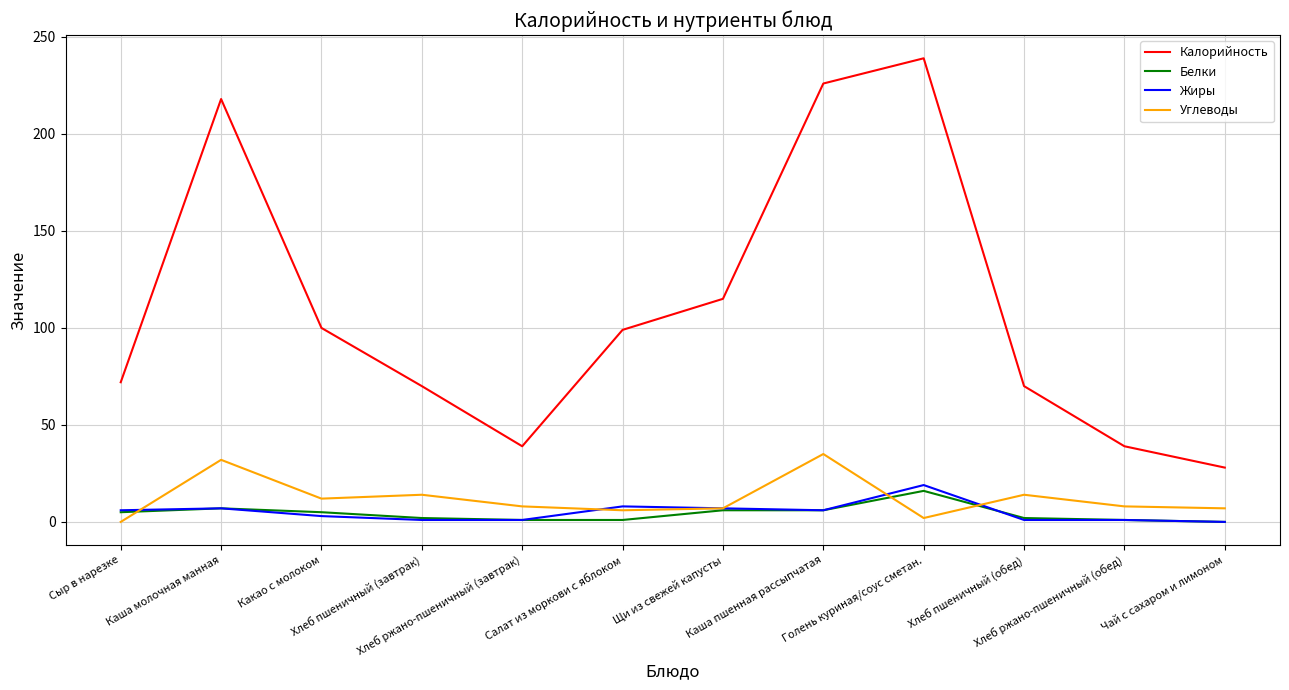

What is the greatest value displayed?

239